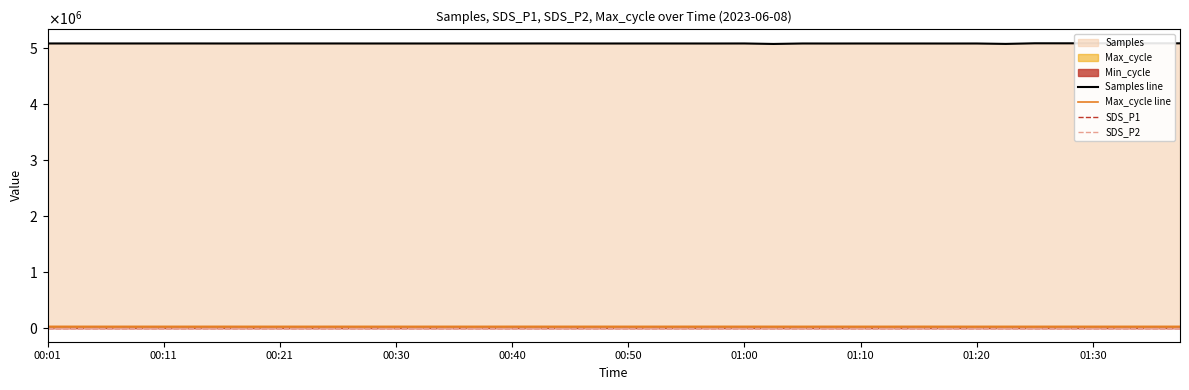

What is the label of the 9th point from the left?

00:21